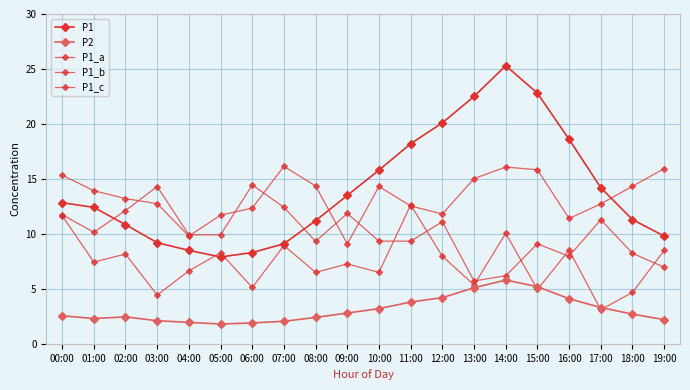

What is the label of the 3rd point from the right?

17:00